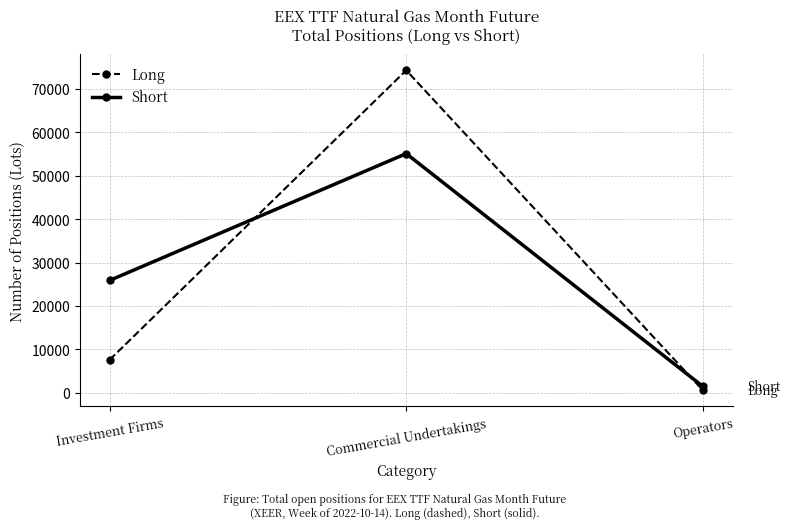

How many lines are shown in the chart?

2